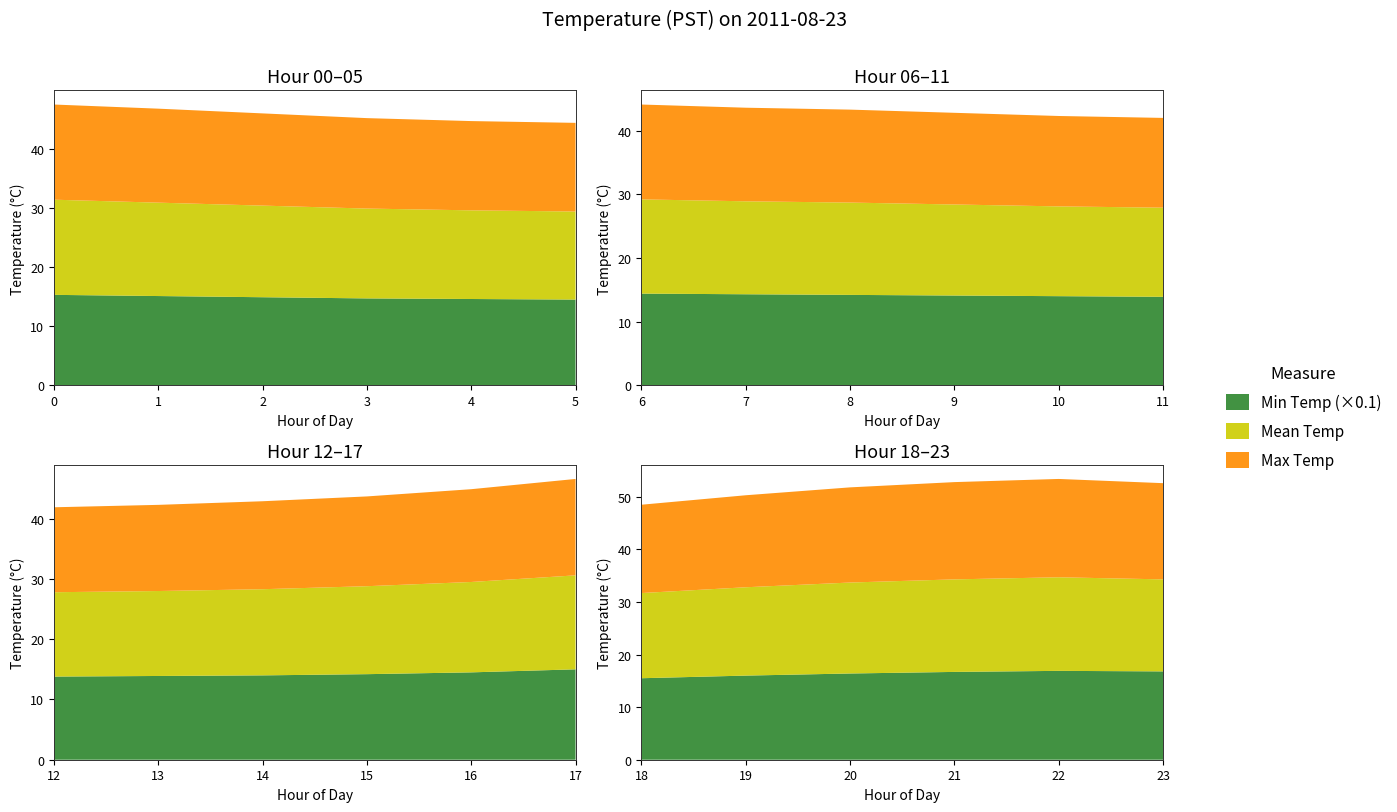

Reading left to right, list all the values displayed in this chart.

Min Temp (×0.1): 15.3	15.1	14.9	14.7	14.6	14.5	14.4	14.3	14.2	14.1	14.0	13.9	13.8	13.9	14.0	14.2	14.5	15.0	15.5	16.0	16.4	16.7	16.9	16.8
Mean Temp: 16.1	15.8	15.5	15.2	15.0	14.9	14.8	14.6	14.5	14.3	14.1	14.0	14.0	14.1	14.3	14.6	15.0	15.6	16.2	16.8	17.3	17.6	17.8	17.5
Max Temp: 16.1	15.9	15.6	15.3	15.1	15.0	14.9	14.7	14.6	14.4	14.2	14.1	14.1	14.3	14.6	14.9	15.4	16.0	16.8	17.5	18.1	18.5	18.7	18.3